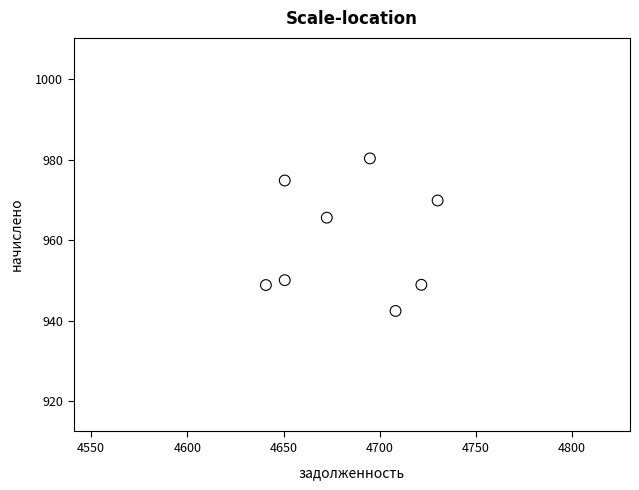

What Y value in the scatter plot is closest to 961?

965.6